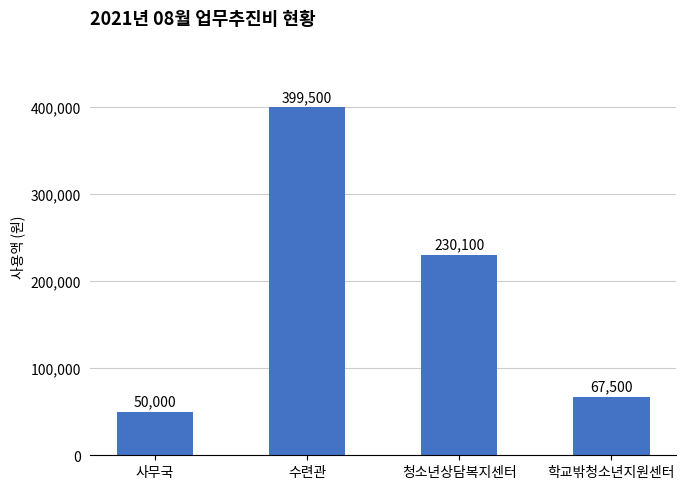

Approximately how many times larger is the value at 수련관 compared to 학교밖청소년지원센터?

5.9